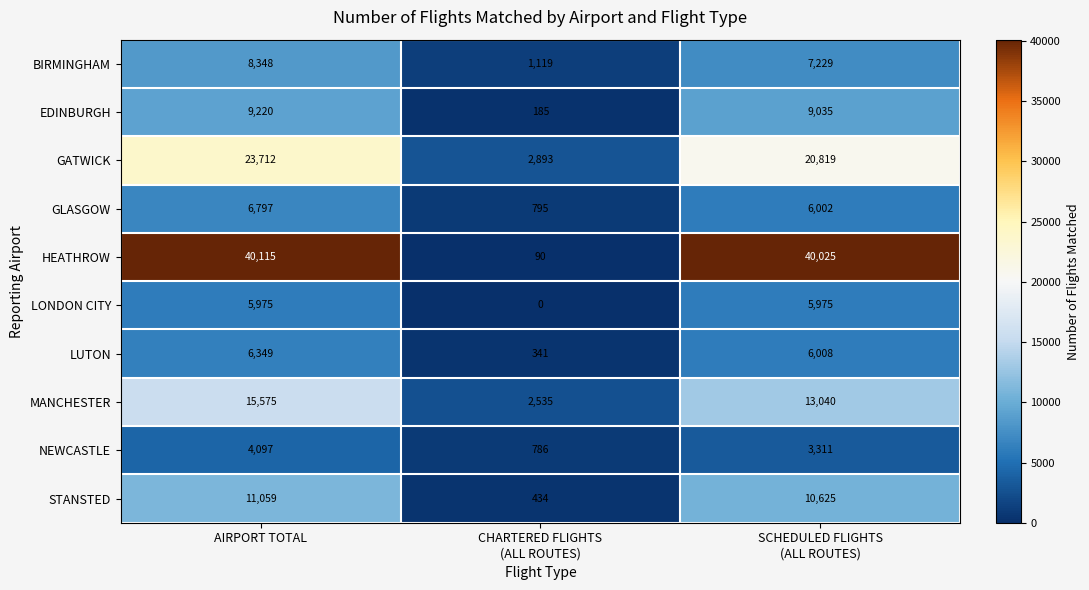

The NEWCASTLE series shows 7224 at AIRPORT TOTAL. True or false?

False